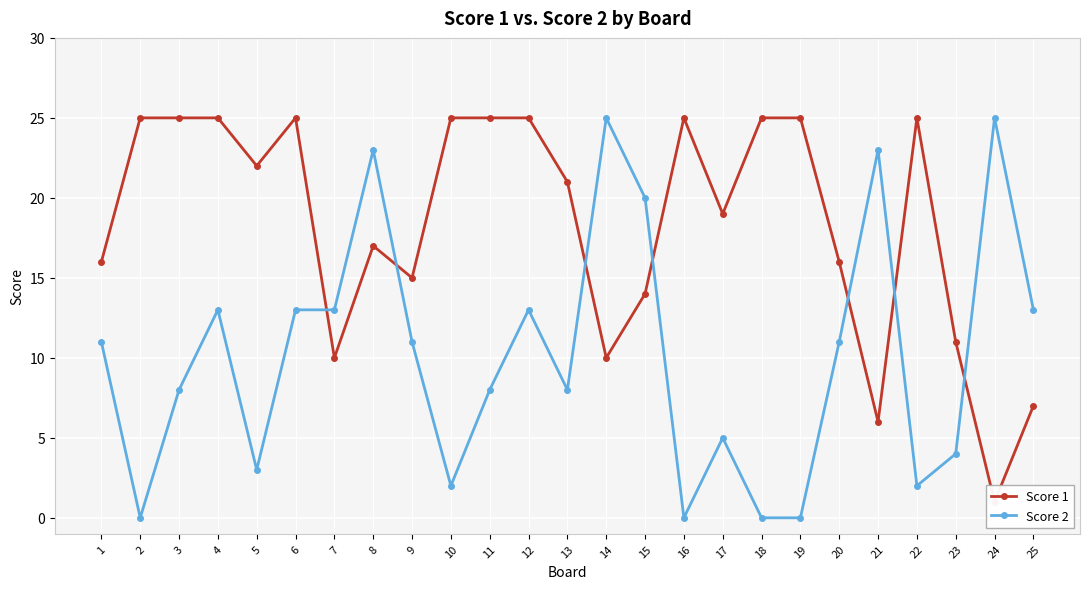

How many values in Score 2 are above zero?

21